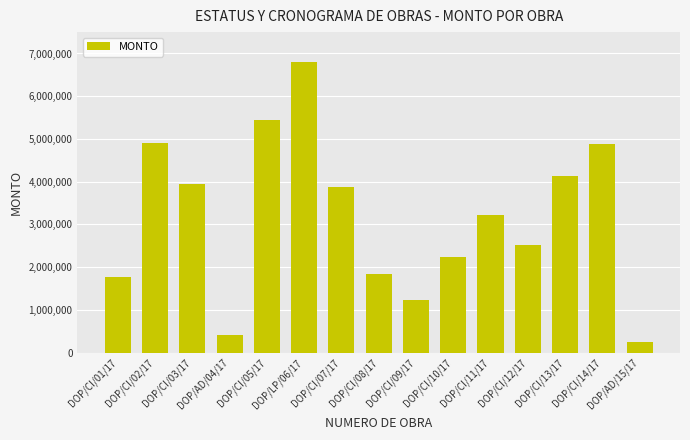

Does the chart contain stacked bars?

No